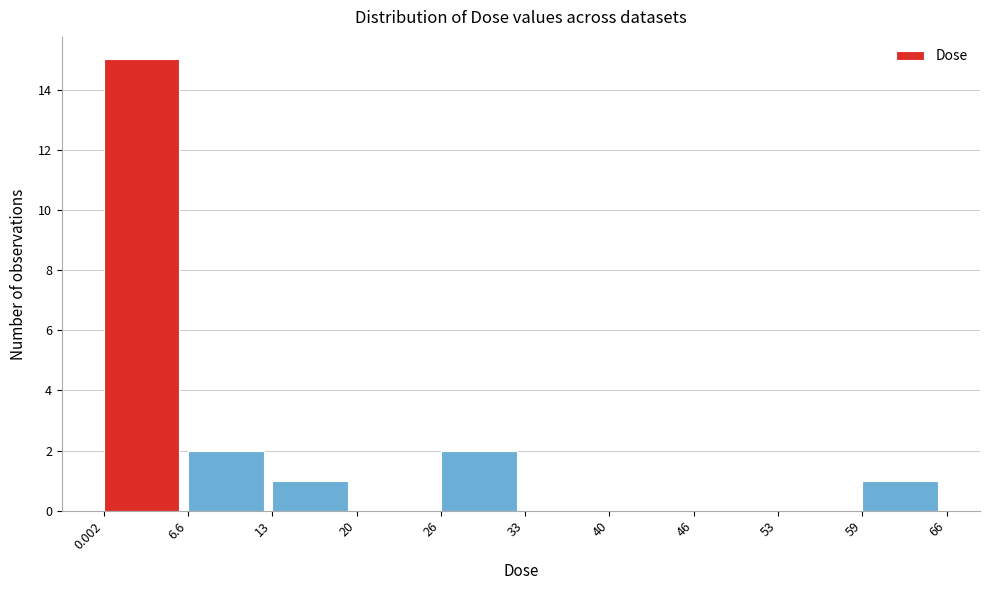

Reading left to right, list every bar in this chart as the range it spans on the x-axis followed by its height. The values are not printed on the chart, so give them approximately, as read against the axis.

0.002 to 6.6: 15
6.6 to 13: 2
13 to 20: 1
20 to 26: 0
26 to 33: 2
33 to 40: 0
40 to 46: 0
46 to 53: 0
53 to 59: 0
59 to 66: 1